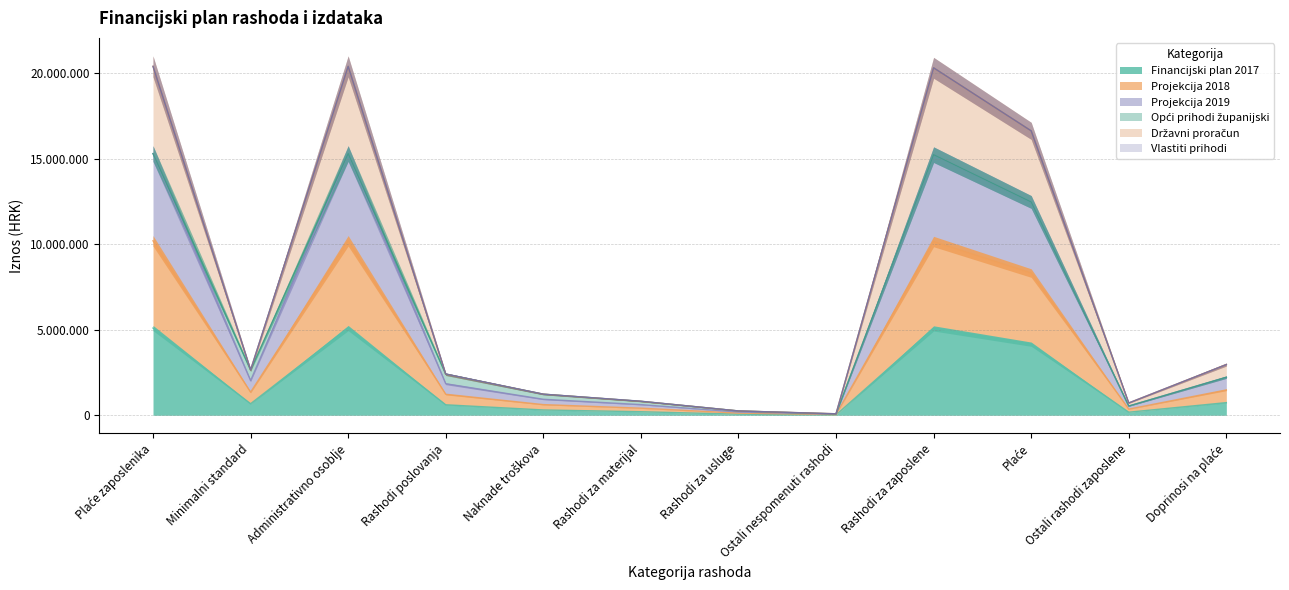

True or false: Državni proračun and Projekcija 2019 cross at least once.

False